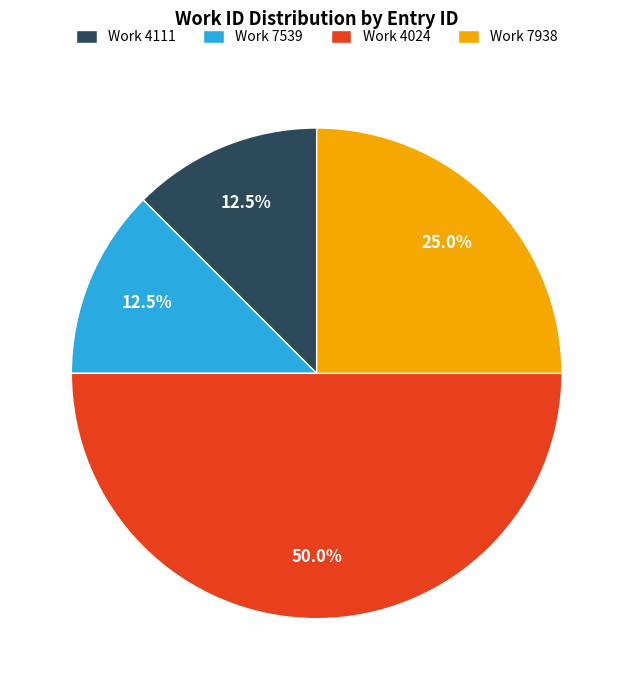

What portion of the pie excludes Work 4111?

87.5%